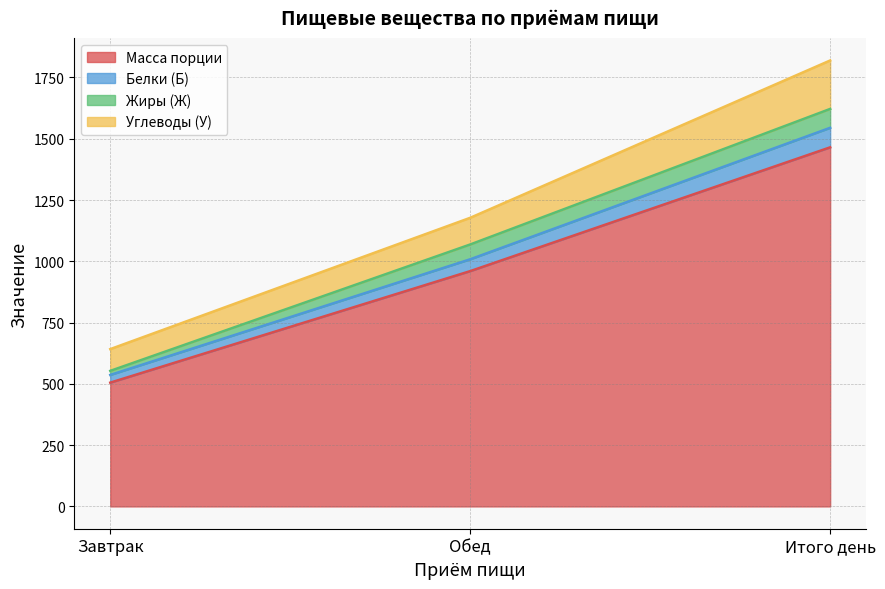

The value of Масса порции at Завтрак is 297.2. True or false?

False